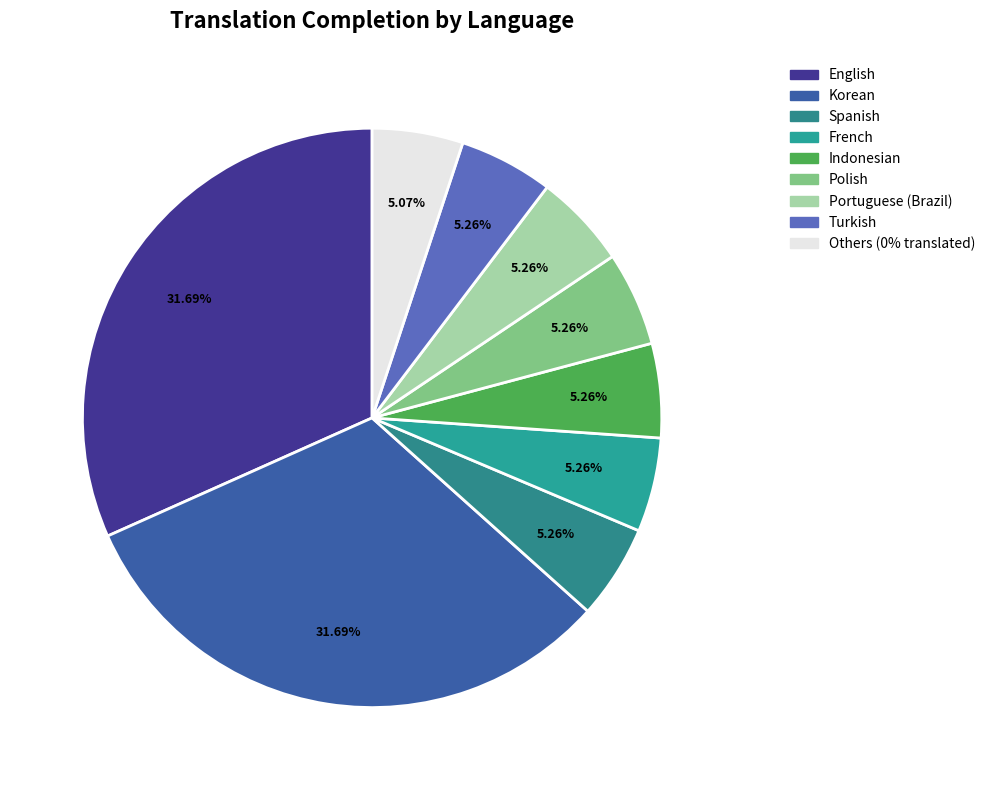

How many segments does this pie chart have?

9